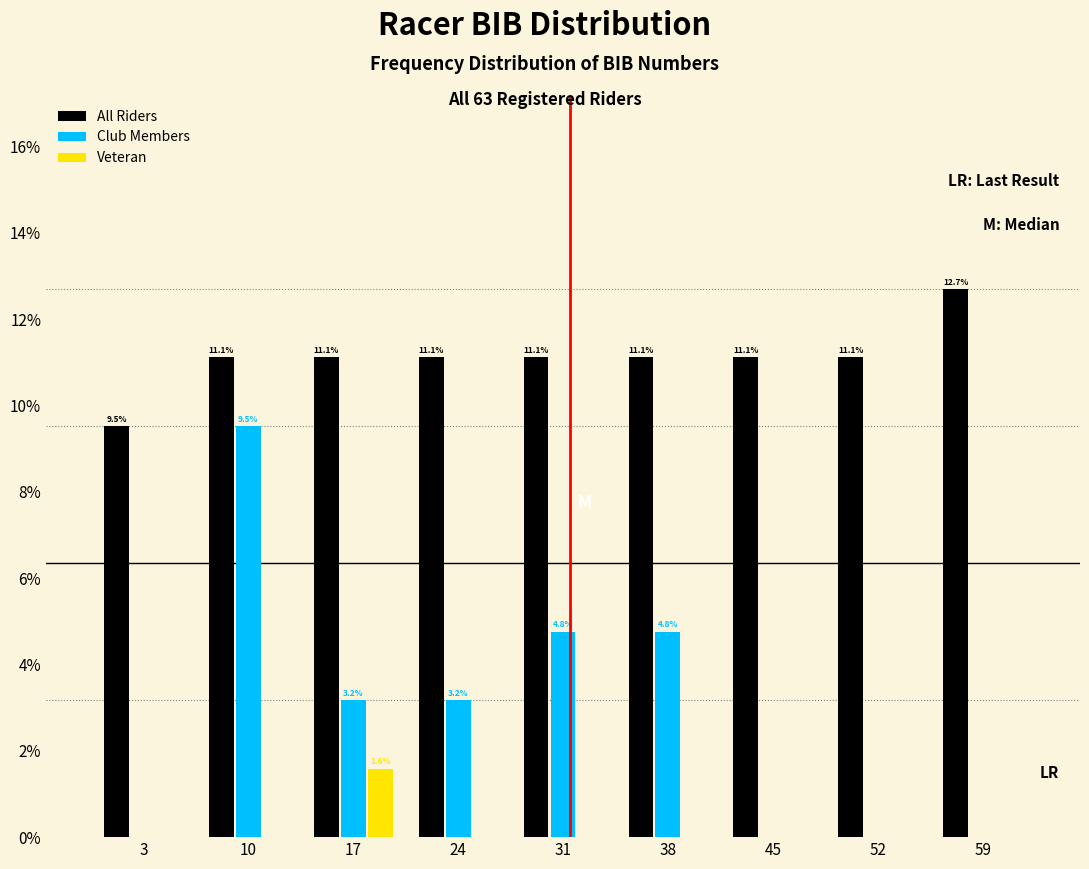

In the All Riders series, which range on the x-axis has the tallest bar?

56 to 63